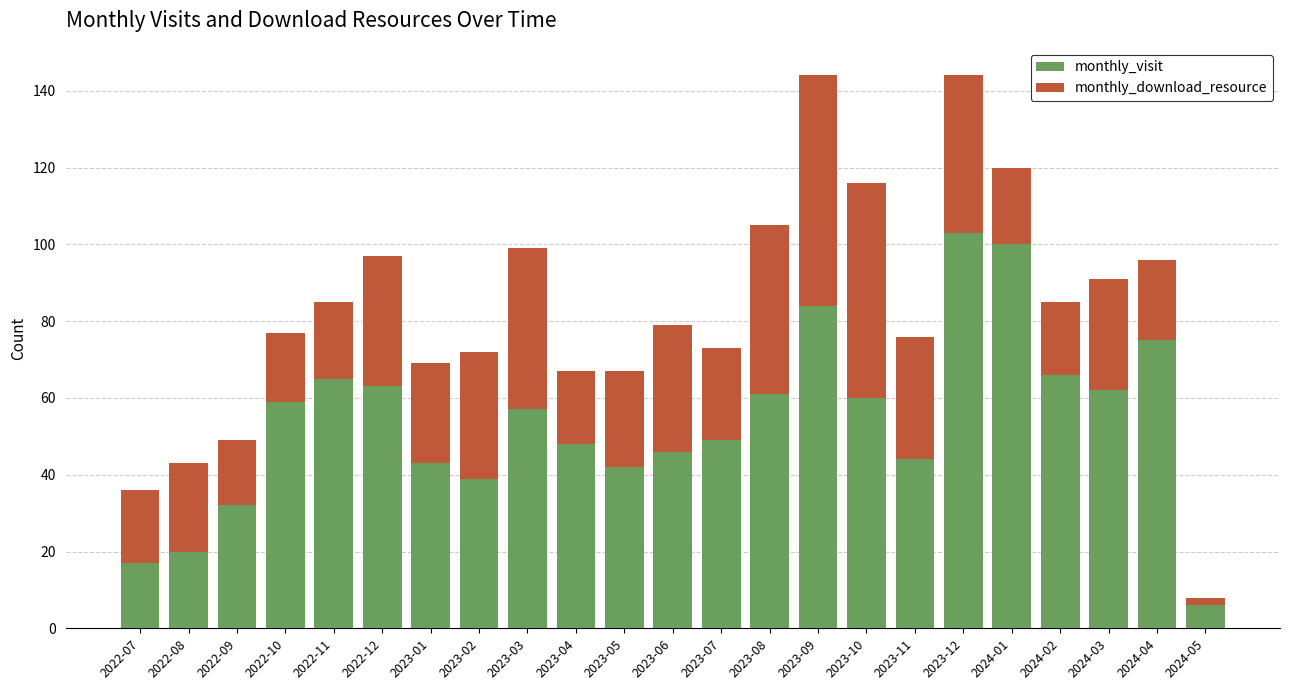

The value of monthly_visit at 2024-03 is 62. True or false?

True